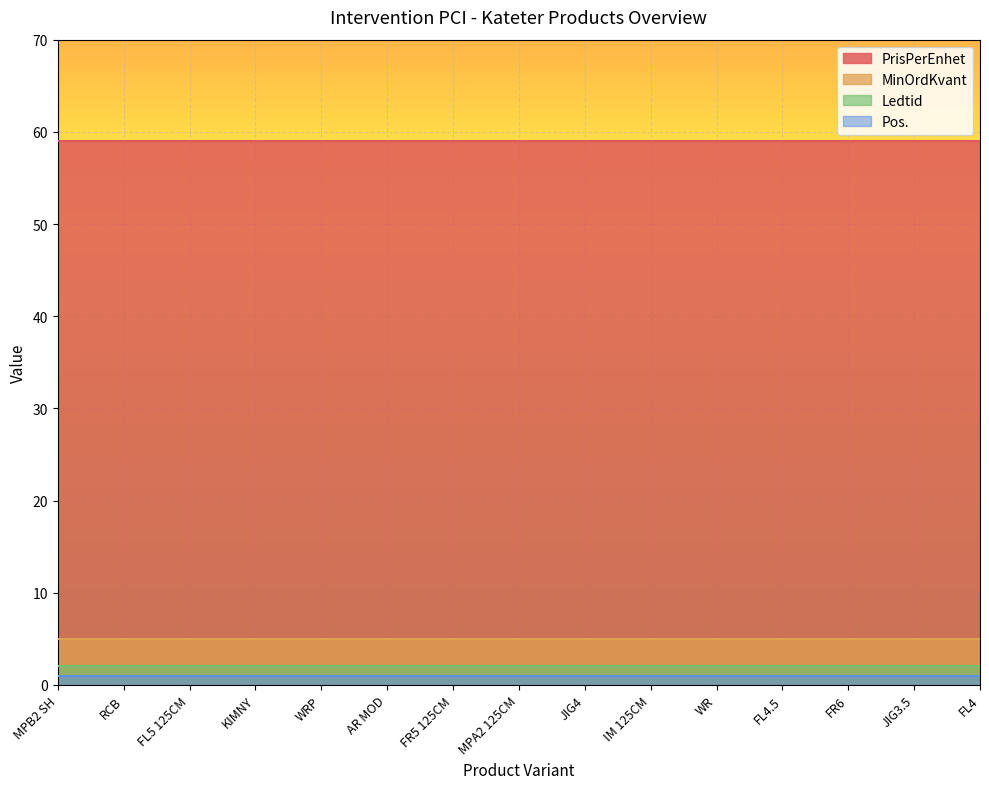

What is the difference between the highest and lowest values at JIG4?

58